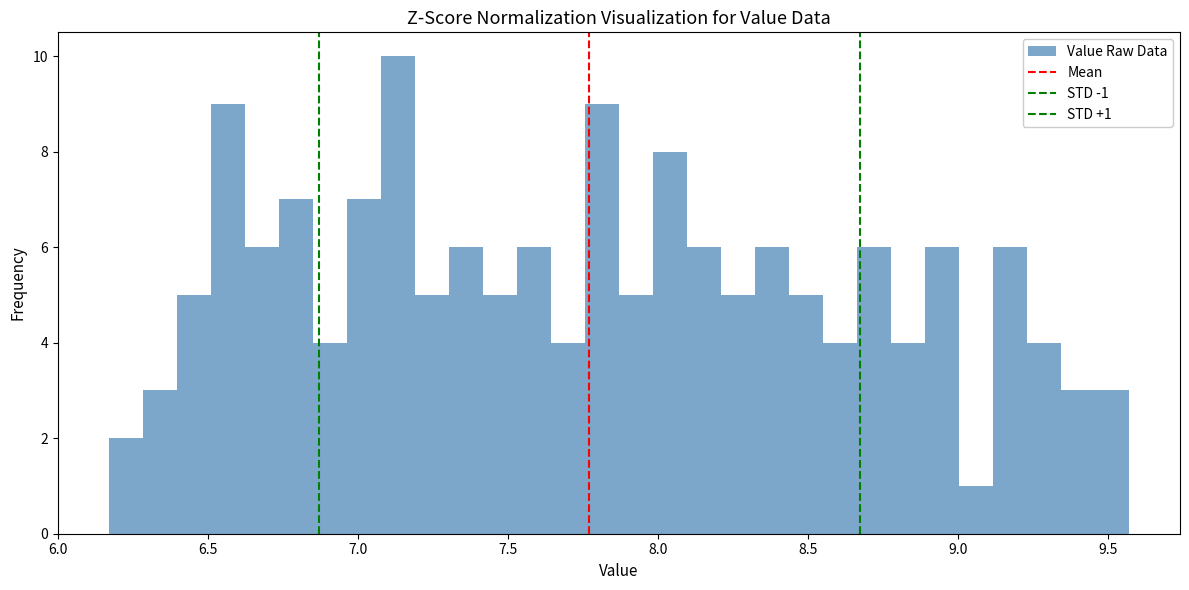

Around what value on the x-axis is the tallest bar? Give the approximate position of its centre, as read against the axis.

7.15